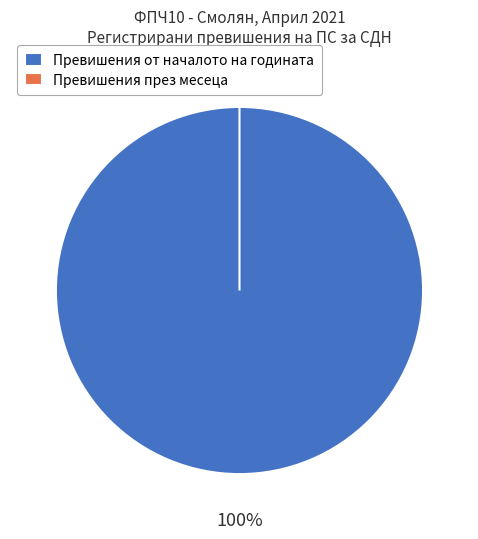

True or false: Превишения през месеца accounts for 6% of the total.

False